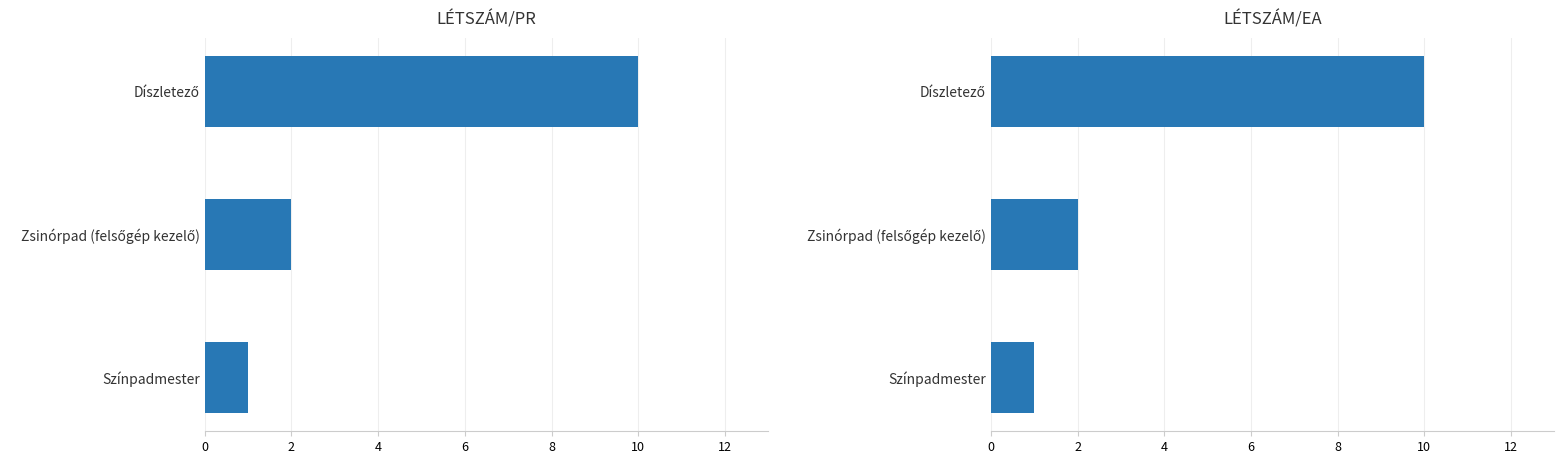

What is the value of the LÉTSZÁM/EA bar at the 3rd from the left?

1